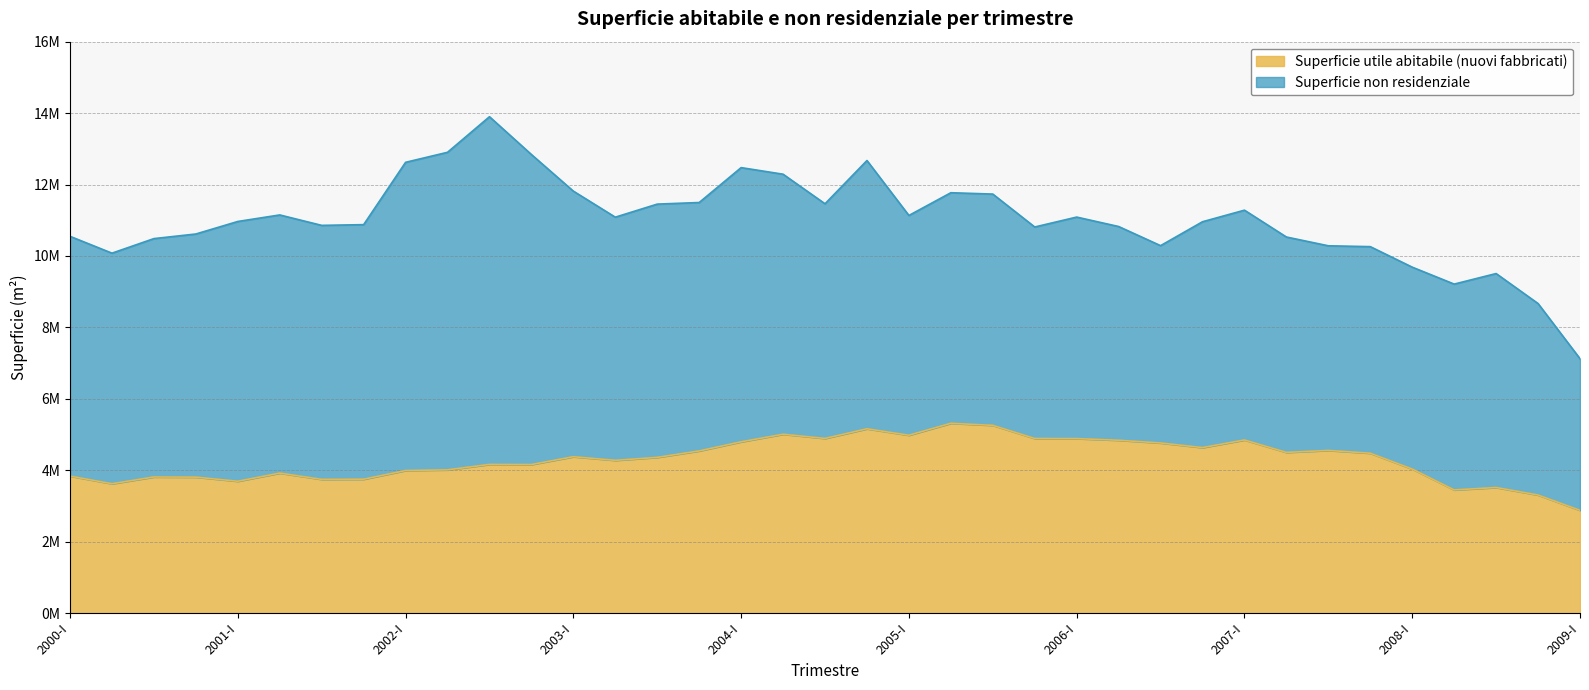

List the labels in order of value, smallest first.

2009-I, 2008-IV, 2008-II, 2008-III, 2000-II, 2001-I, 2001-III, 2001-IV, 2000-IV, 2000-III, 2000-I, 2001-II, 2002-I, 2002-II, 2008-I, 2002-IV, 2002-III, 2003-II, 2003-III, 2003-I, 2007-IV, 2007-II, 2003-IV, 2007-III, 2006-IV, 2006-III, 2004-I, 2006-II, 2007-I, 2006-I, 2005-IV, 2004-III, 2005-I, 2004-II, 2004-IV, 2005-III, 2005-II